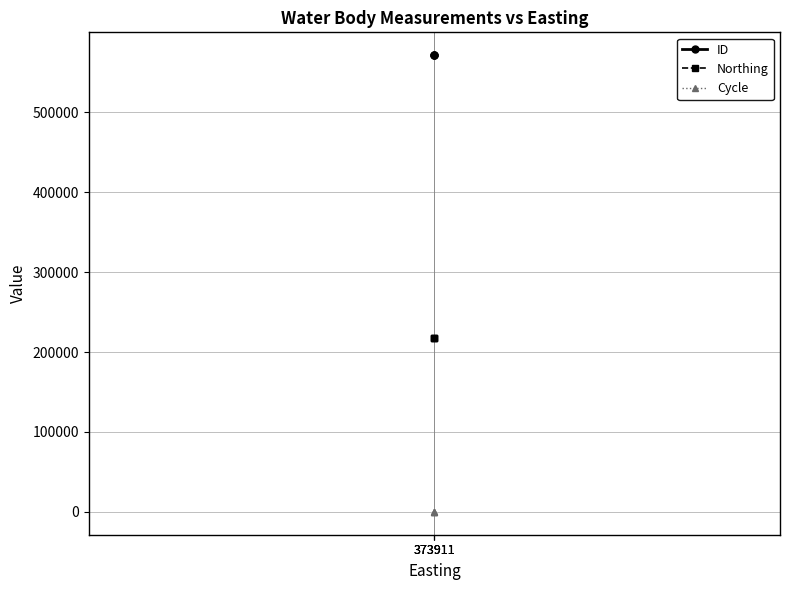

The value of Cycle at 373911 is 3. True or false?

True